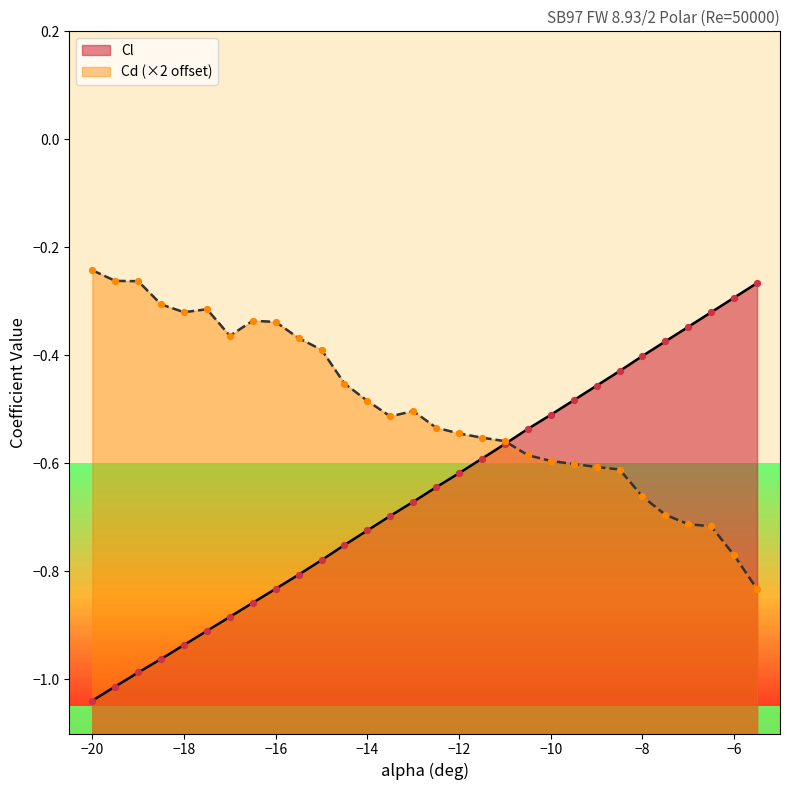

Which series contains the lowest Y value?

Cl